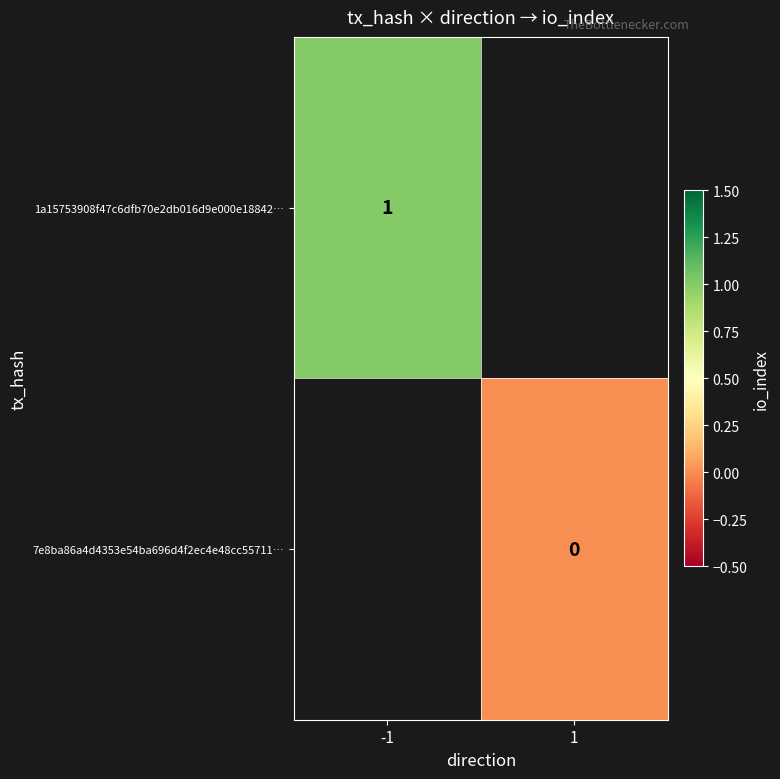

The value of 1a15753908f47c6dfb70e2db016d9e000e18842… at -1 is 1. True or false?

True